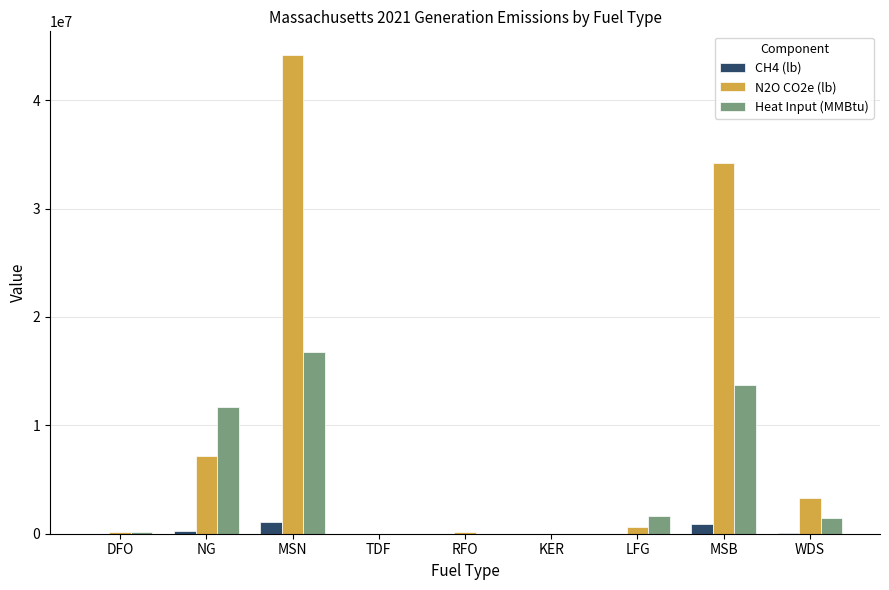

What is the difference between the N2O CO2e (lb) values at DFO and KER?

131478.9